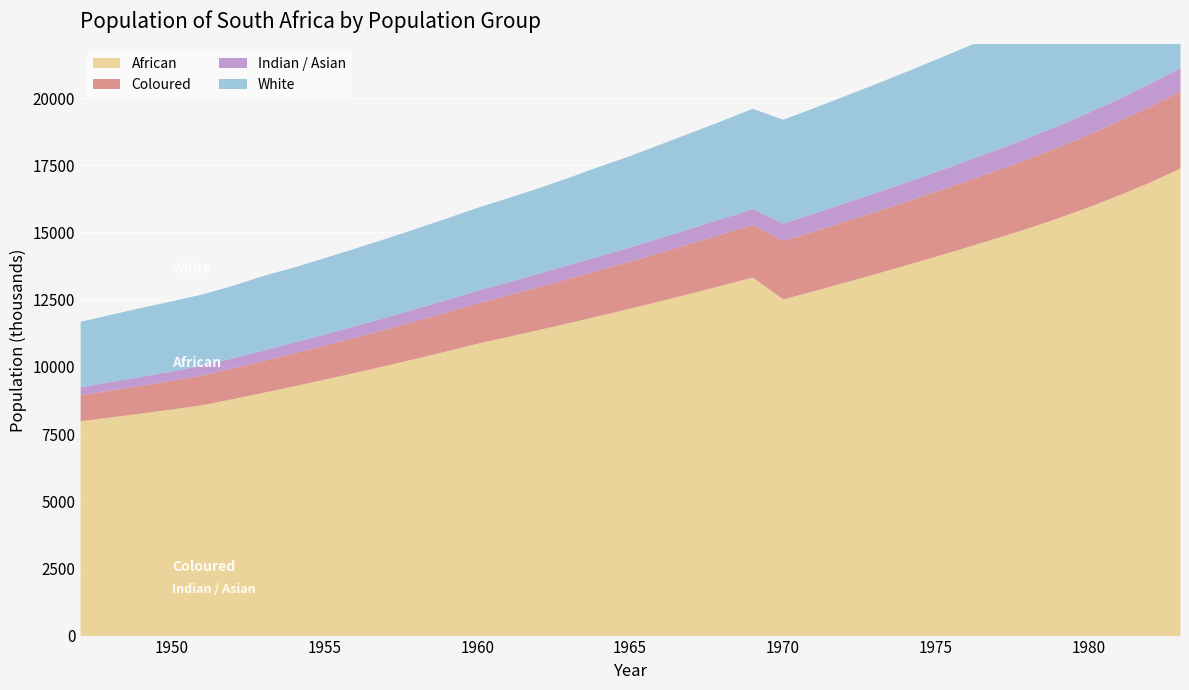

What is the minimum value shown in the chart?

302